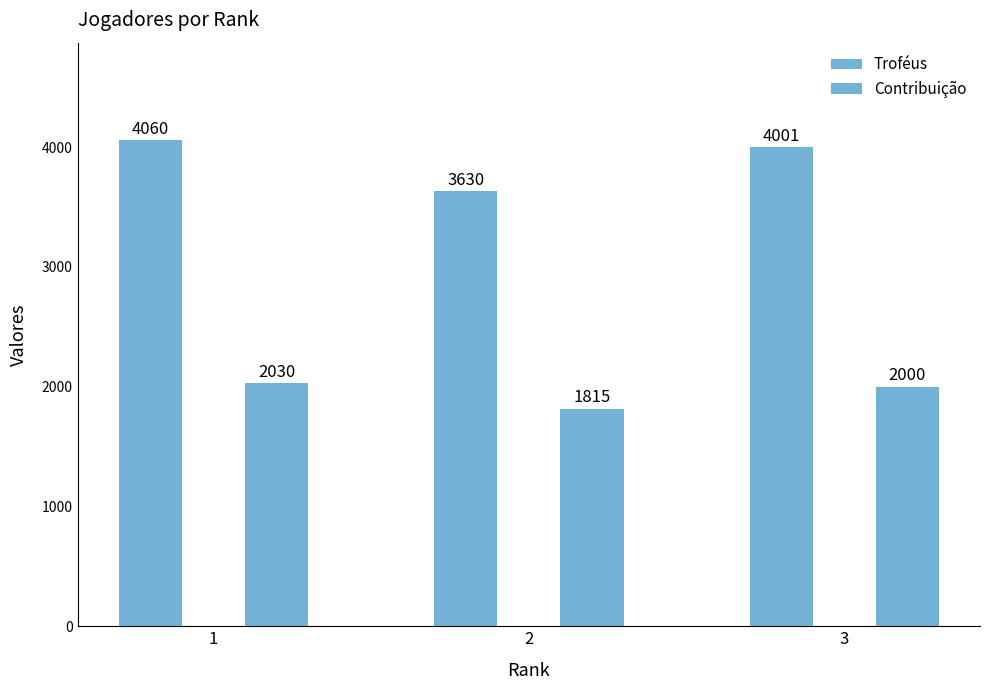

How many values in the Troféus series are below 4001?

1